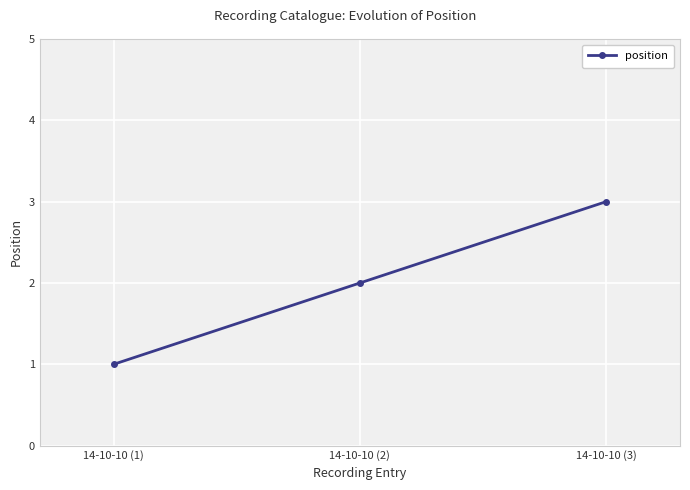

Reading left to right, extract all data points from this chart.

1	2	3